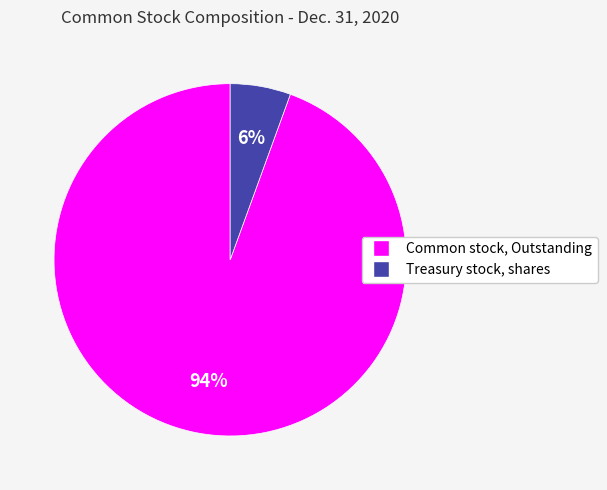

Is Common stock, Outstanding the majority of the pie?

Yes